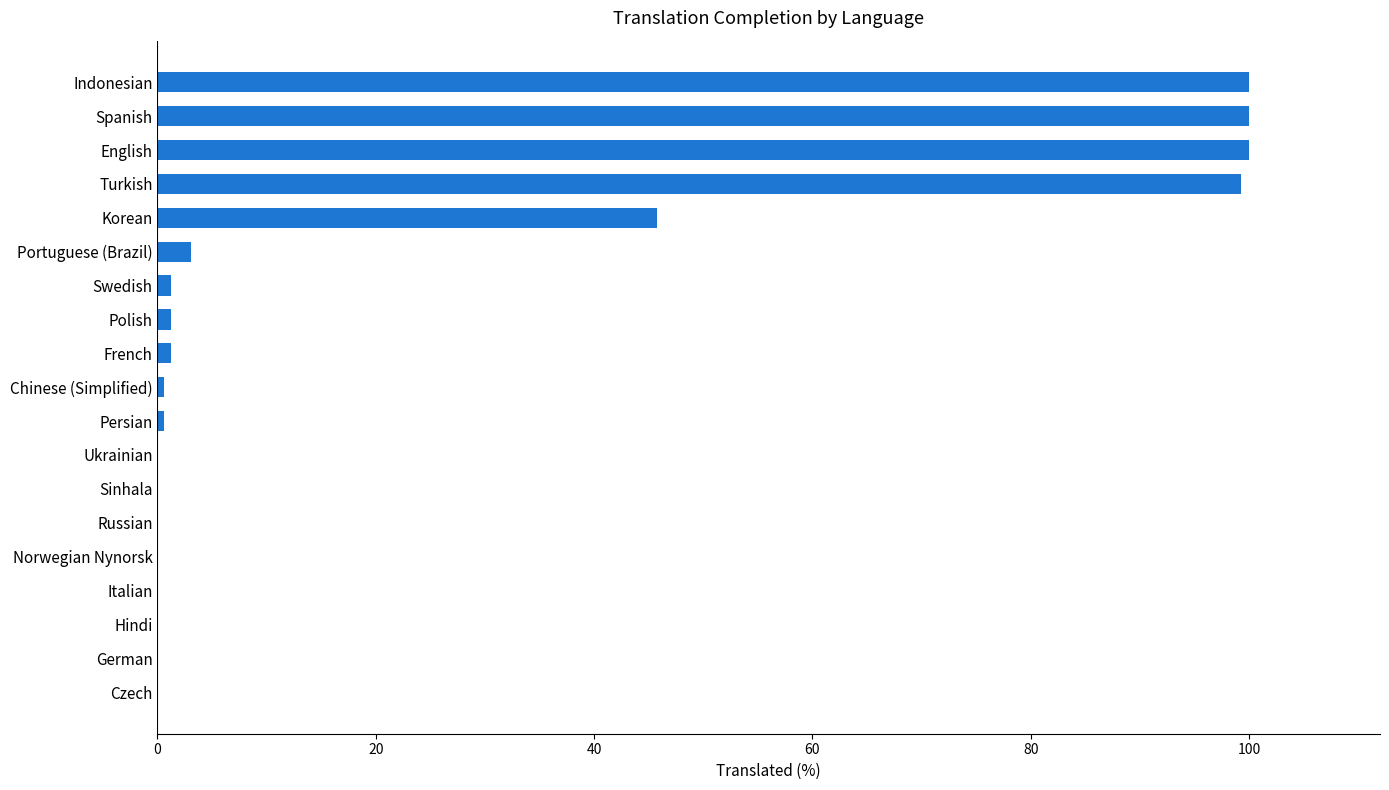

What is the sum of all values?

453.0